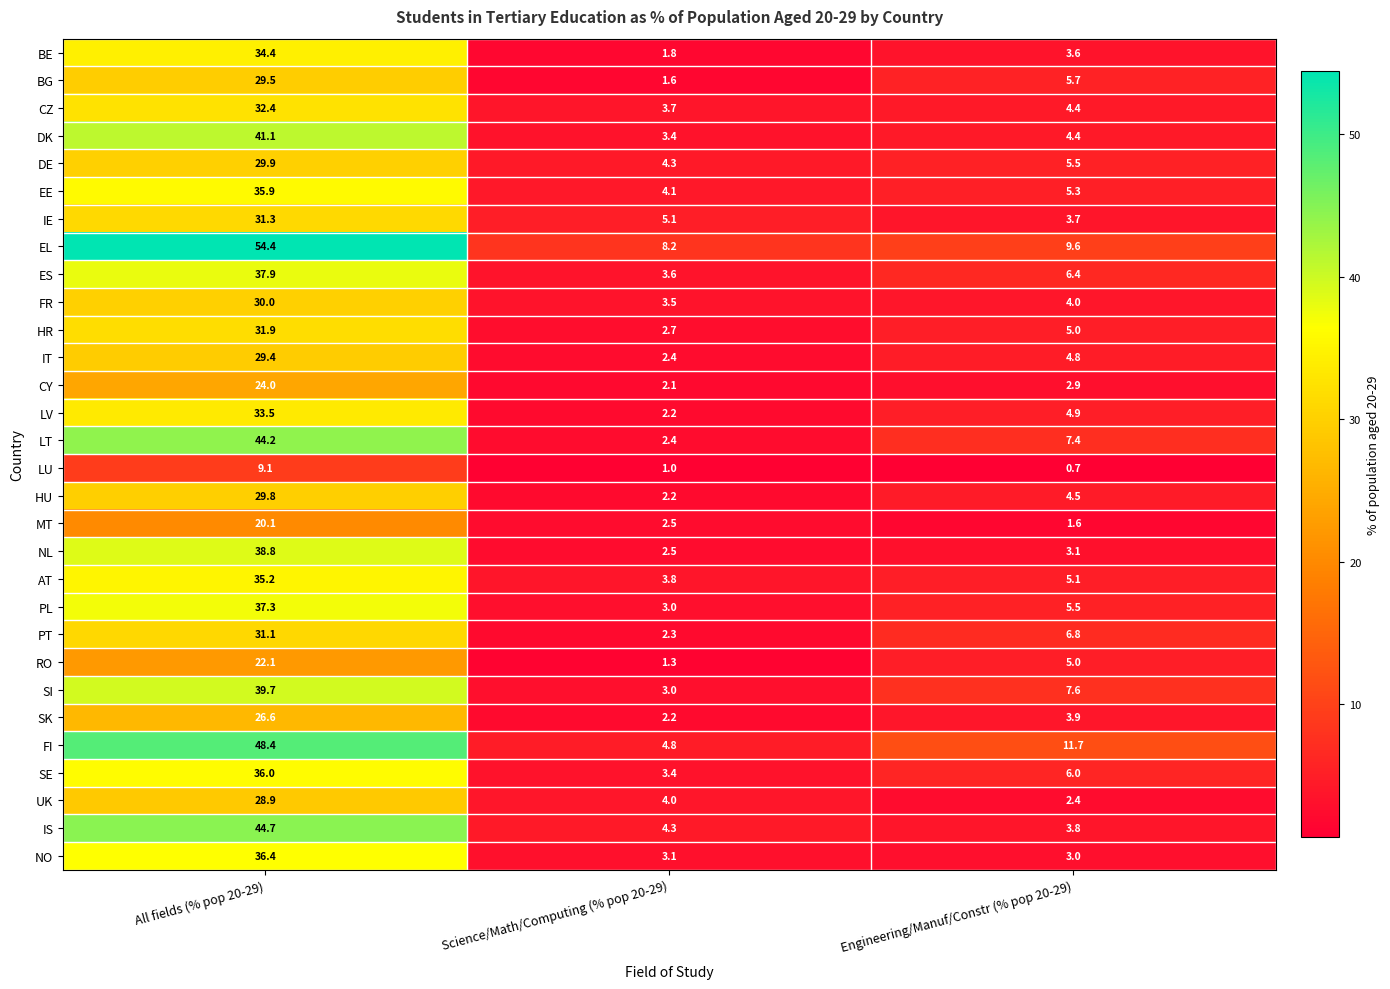

What is the smallest value displayed?

0.7